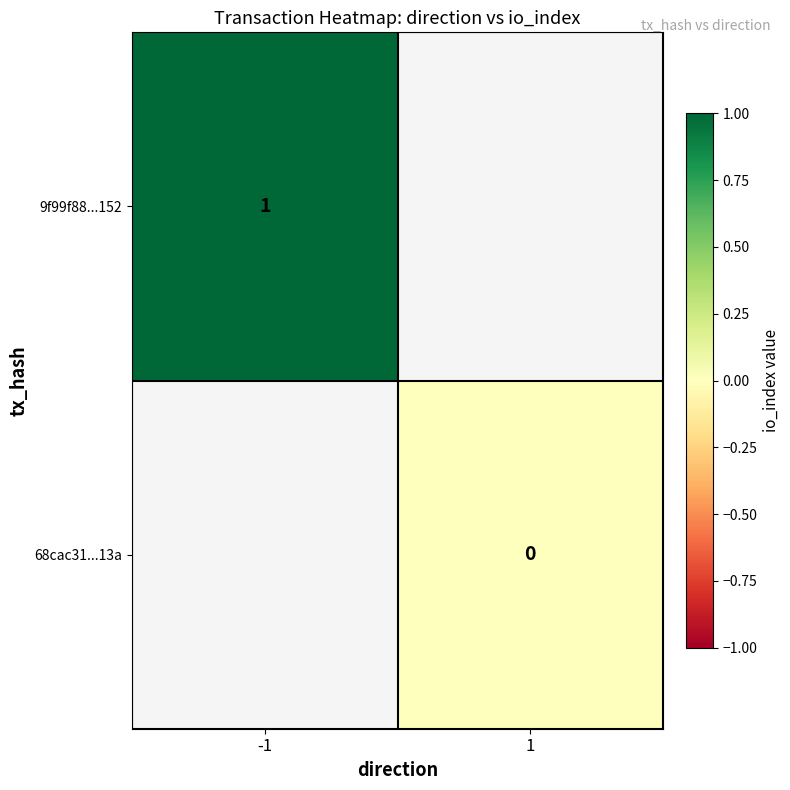

The 9f99f88...152 series shows 1 at -1. True or false?

True